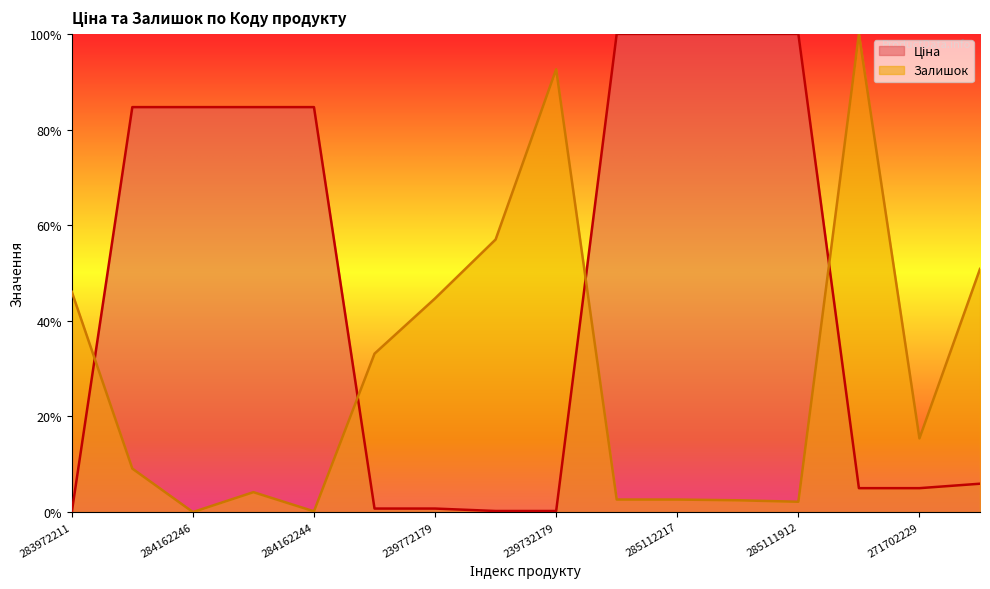

Which series ends up on top after the final intersection of Залишок and Ціна?

Залишок